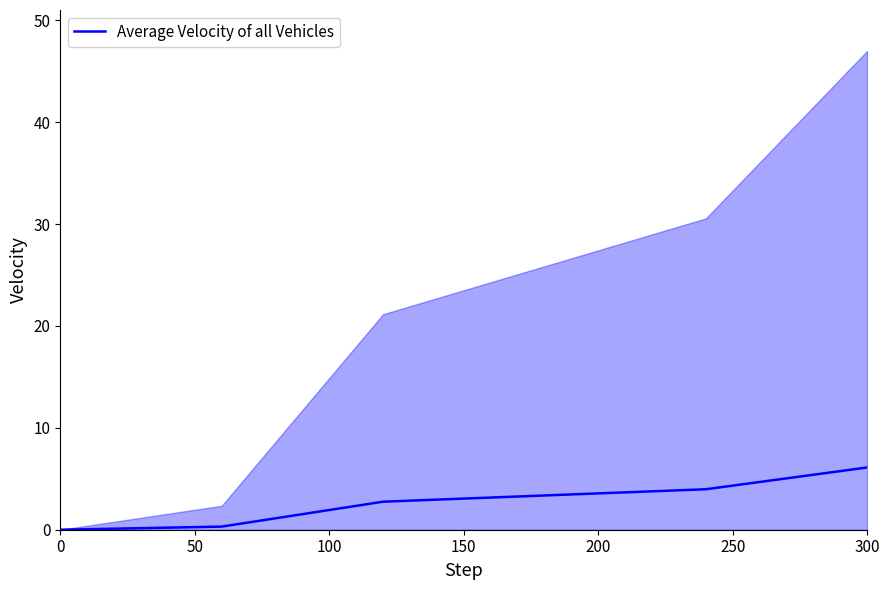

What is the highest value of the Average Velocity of all Vehicles series?

6.1